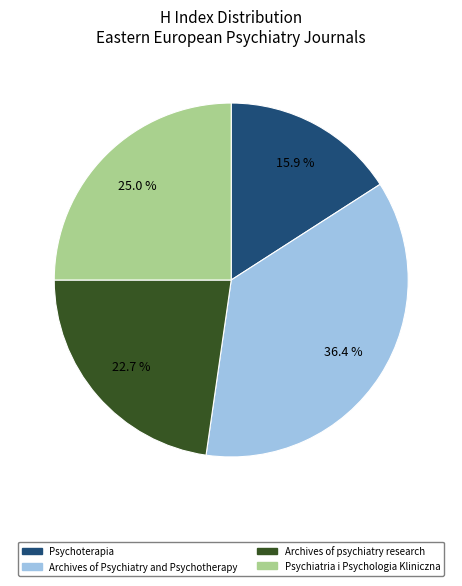

What percentage is NOT represented by Psychoterapia?

84.1%